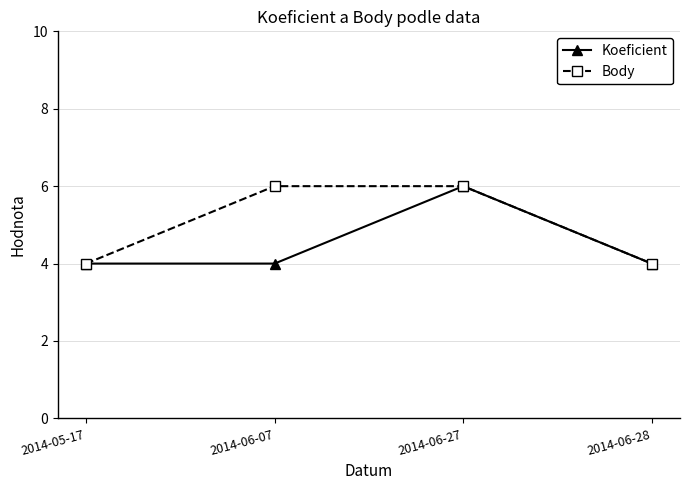

Count the Koeficient values in the range 4 to 6.

4